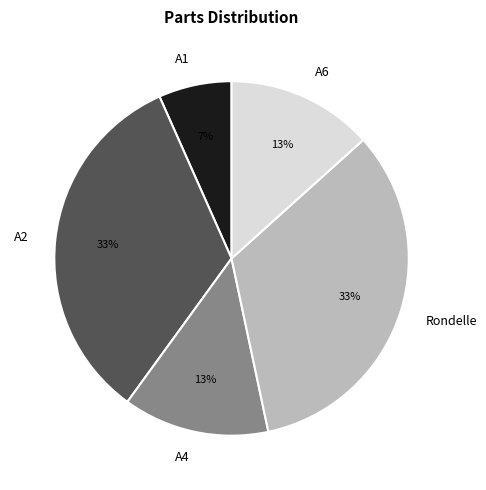

Is the sum of A4 and A6 greater than half?

No